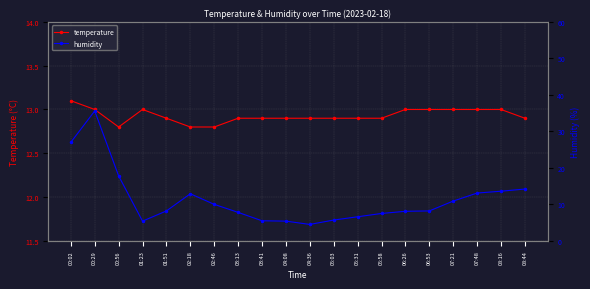

Which series changed the most between 00:29 and 08:16?

humidity